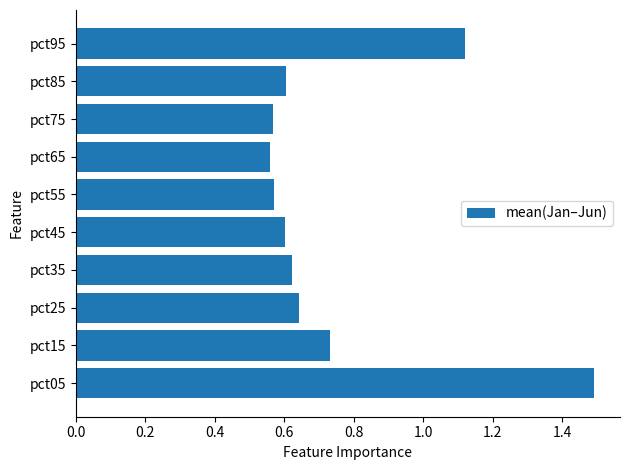

Which category has the highest value across all series?

pct05